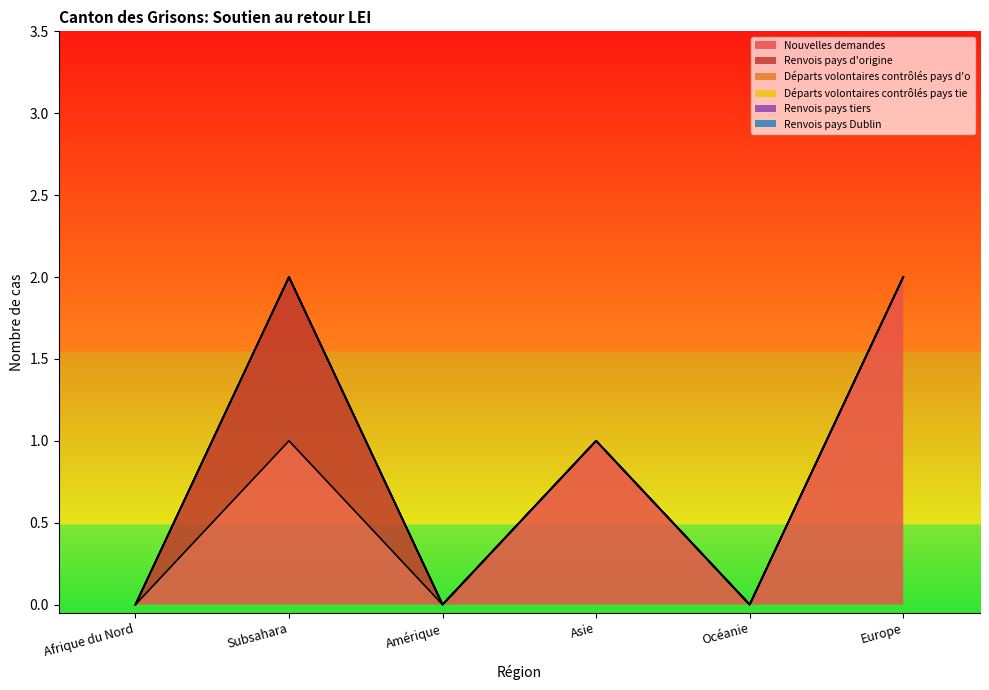

At which label is Renvois pays Dublin closest to 0?

Afrique du Nord